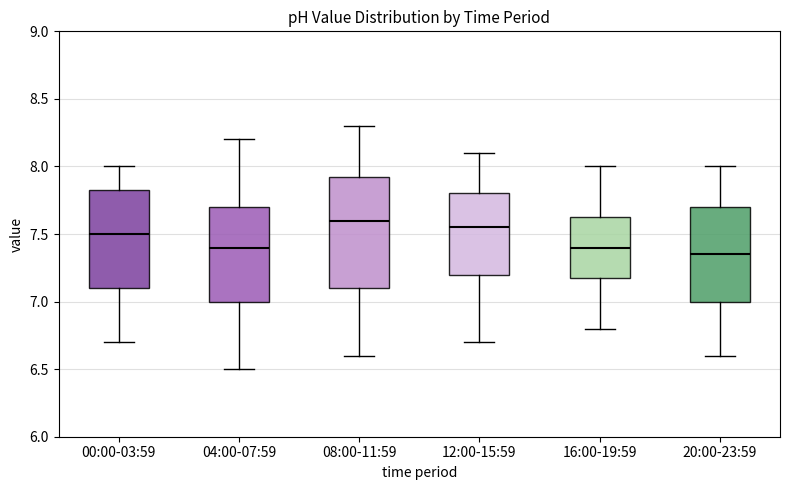

Where does the lower whisker of the box for 16:00-19:59 end on the y-axis? The values are not printed on the chart, so give them approximately, as read against the axis.

6.80